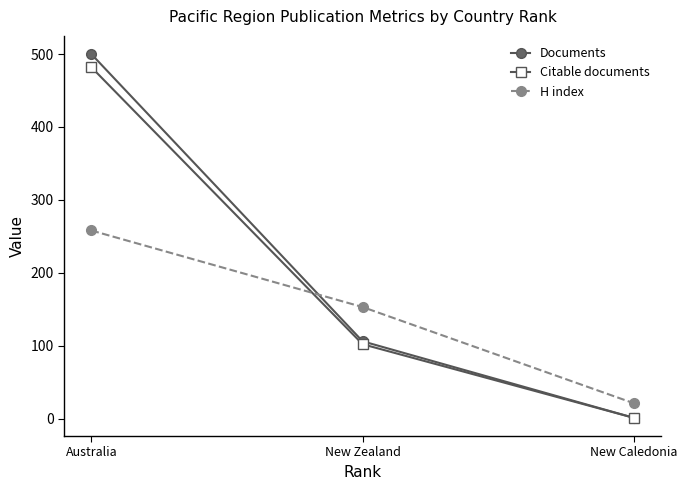

At which label does Citable documents reach its minimum?

New Caledonia